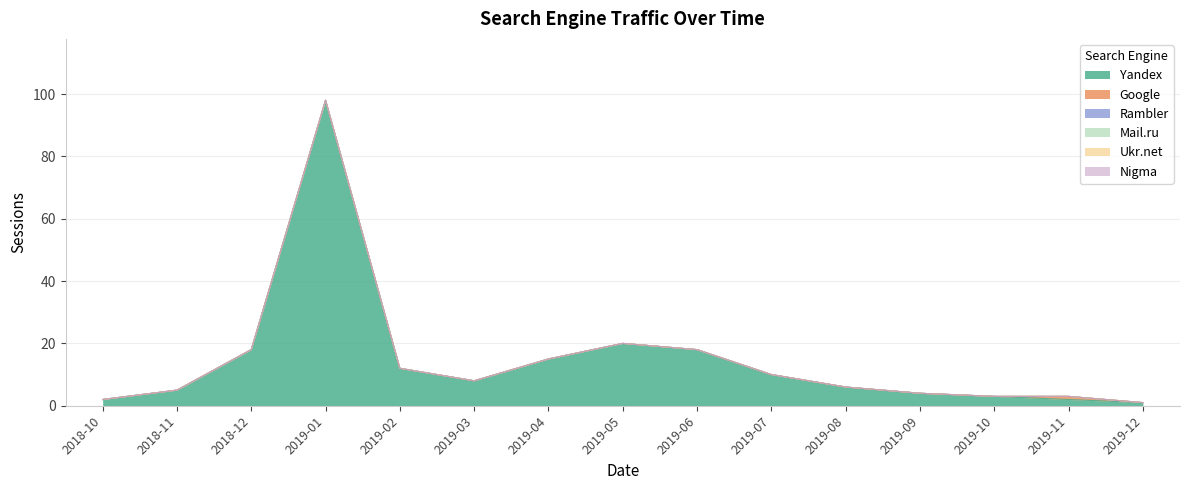

Which series has the widest spread of values?

Yandex